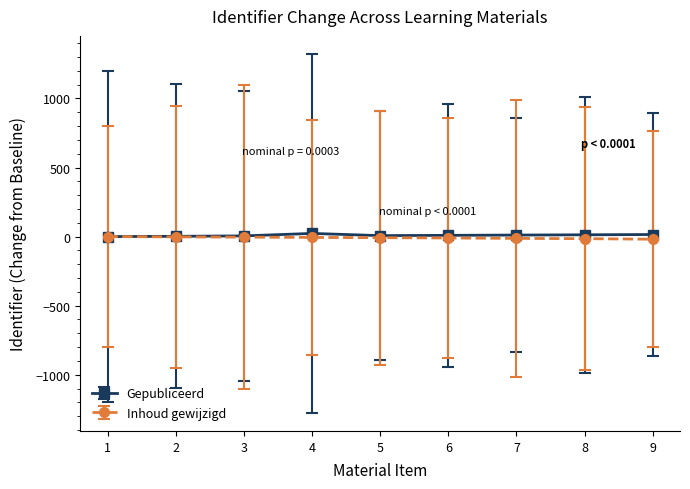

Is this an area chart (filled region under the line)?

No